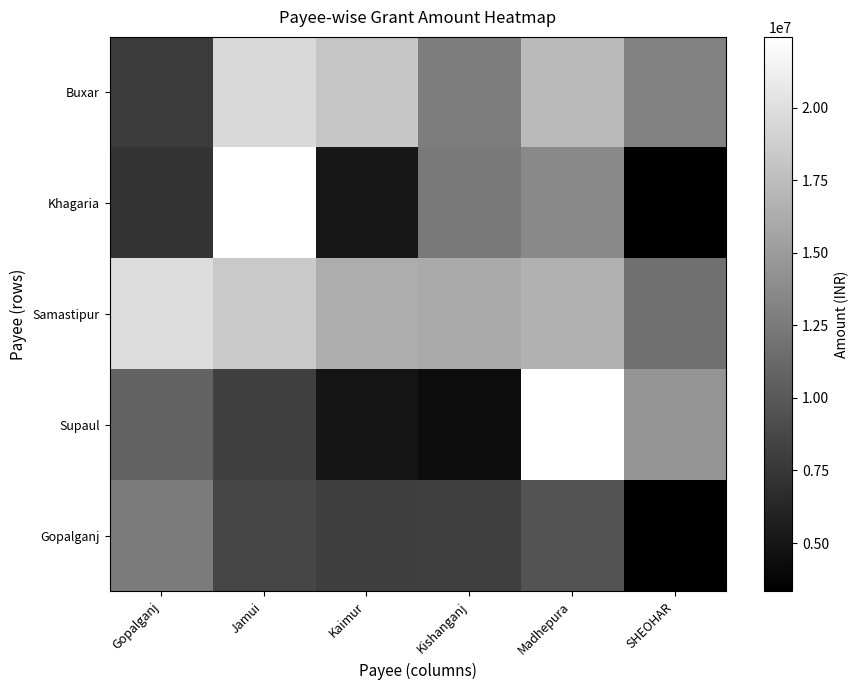

Which has a higher value, Gopalganj or SHEOHAR?

Gopalganj